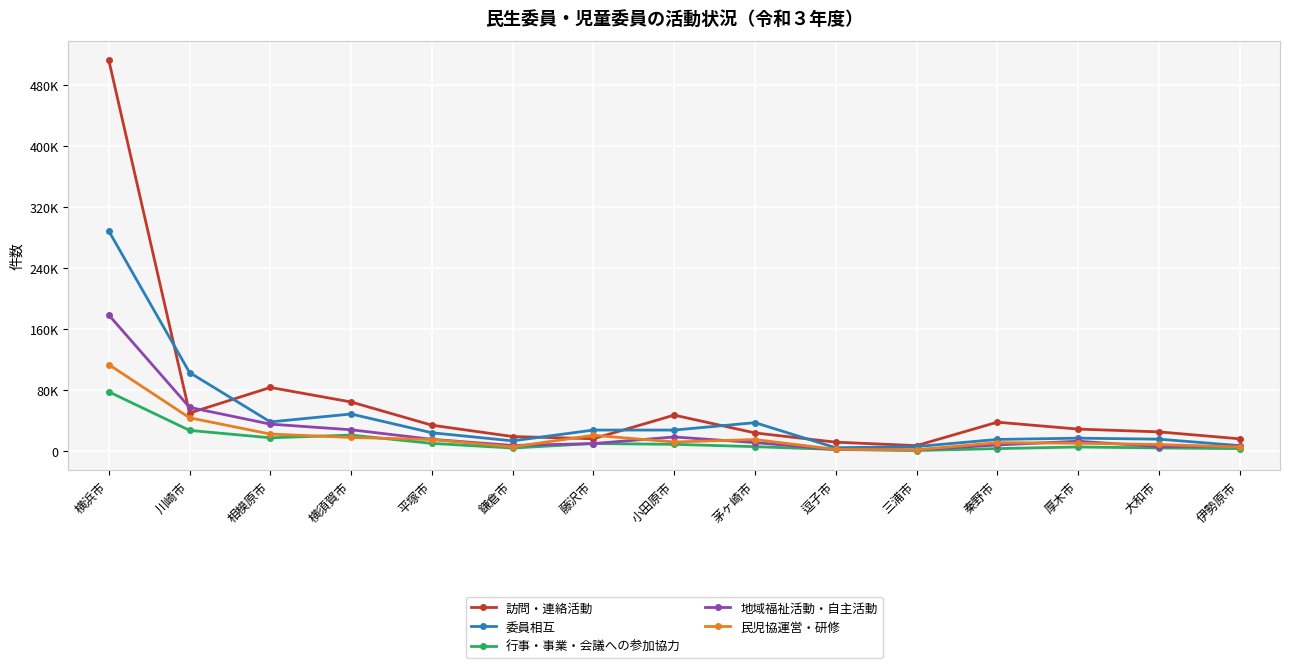

Where is the first local maximum for 行事・事業・会議への参加協力?

横須賀市